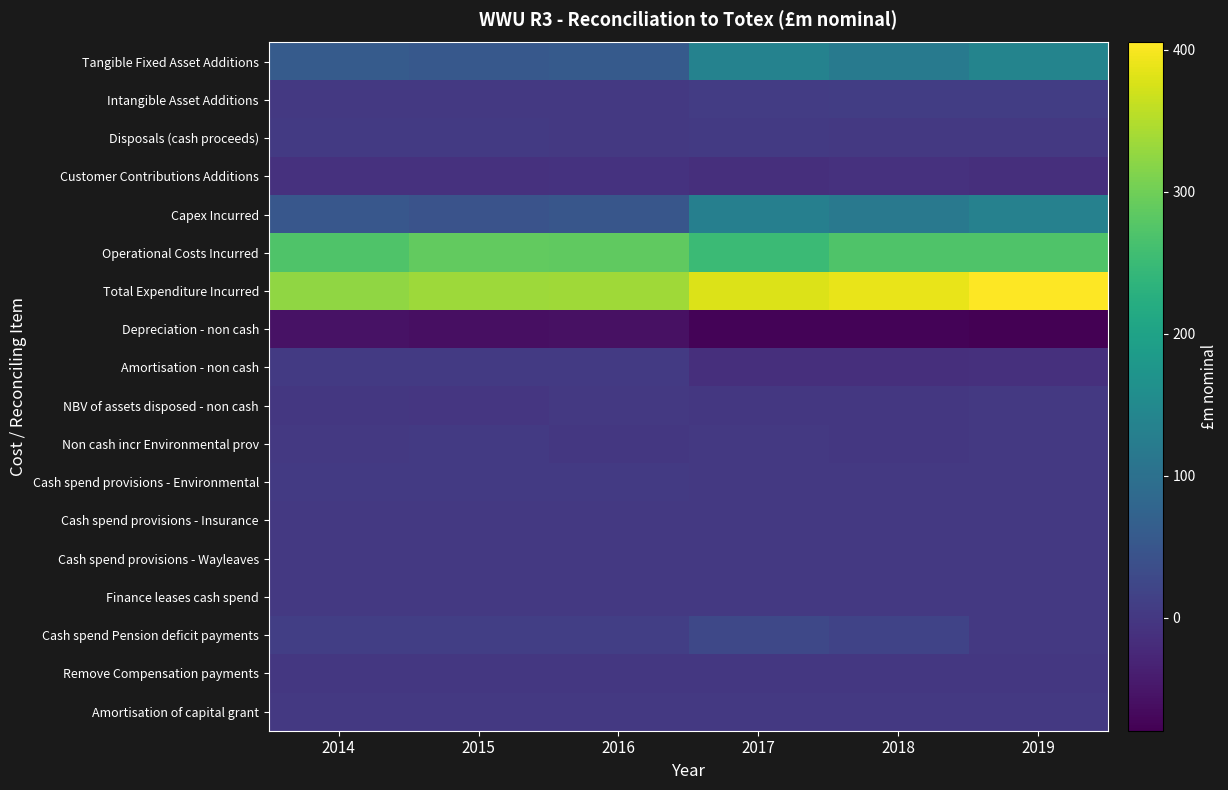

At how many categories does at least one series exceed 189?

6